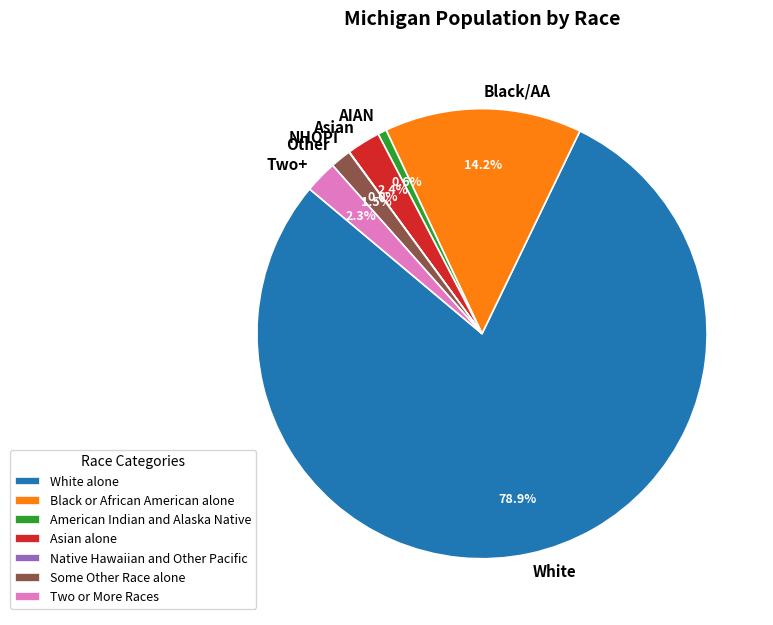

Is there any slice that represents more than half of the pie?

Yes